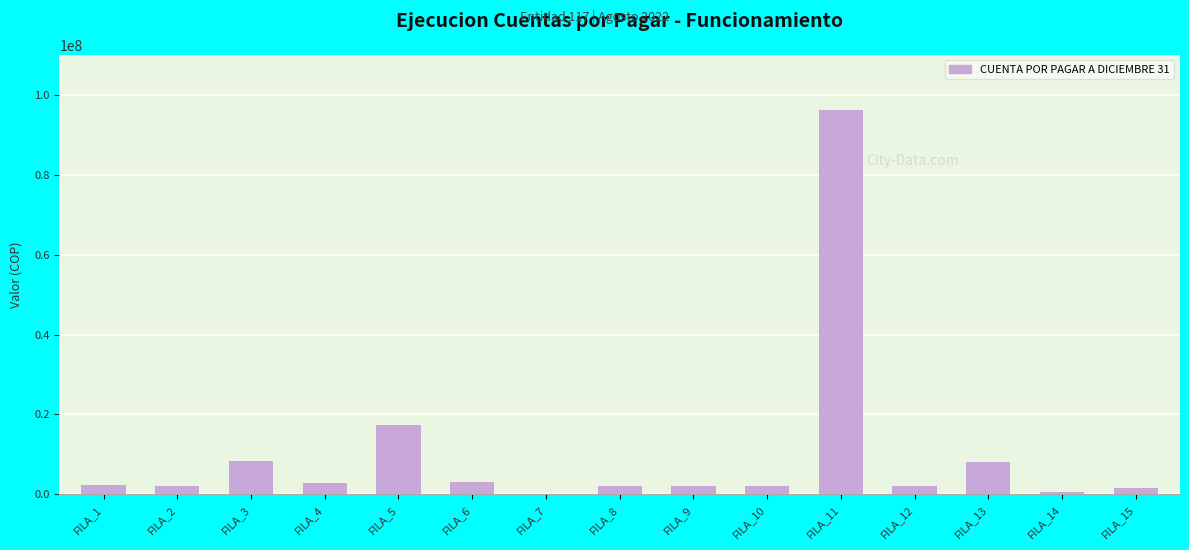

What is the average value?

10110902